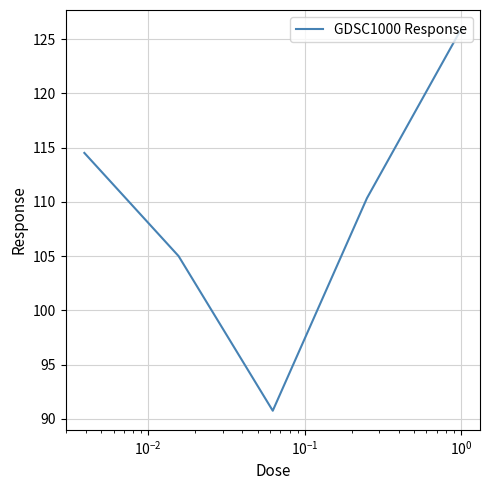

Reading left to right, transcribe all the data shown in this chart.

114.5	105.0	90.8	110.4	125.9